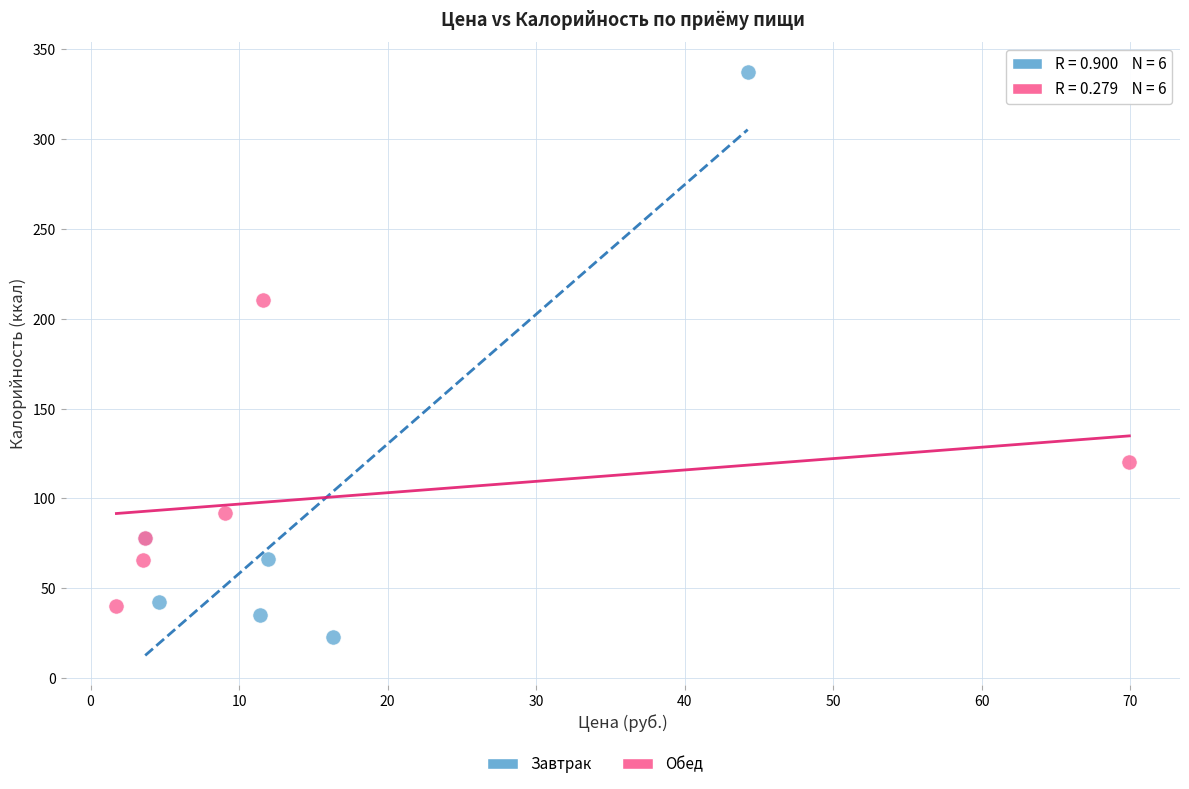

Which series reaches the maximum Y coordinate?

Завтрак